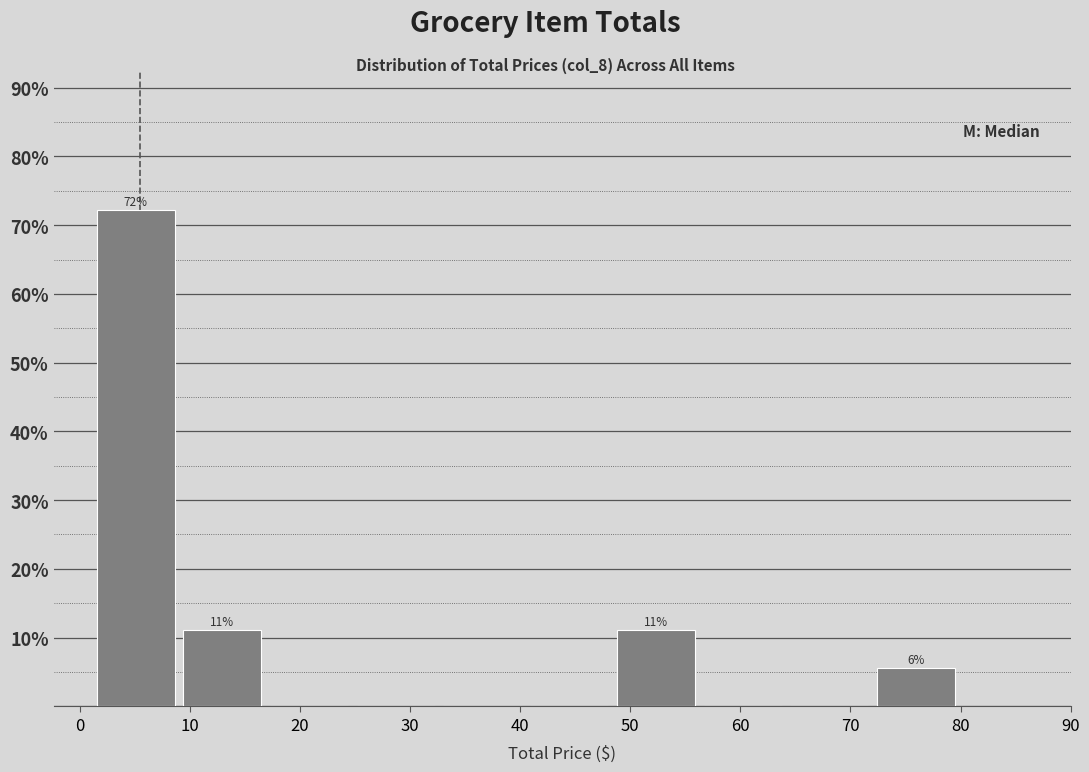

Over which range of the x-axis is the bar tallest?

1 to 9